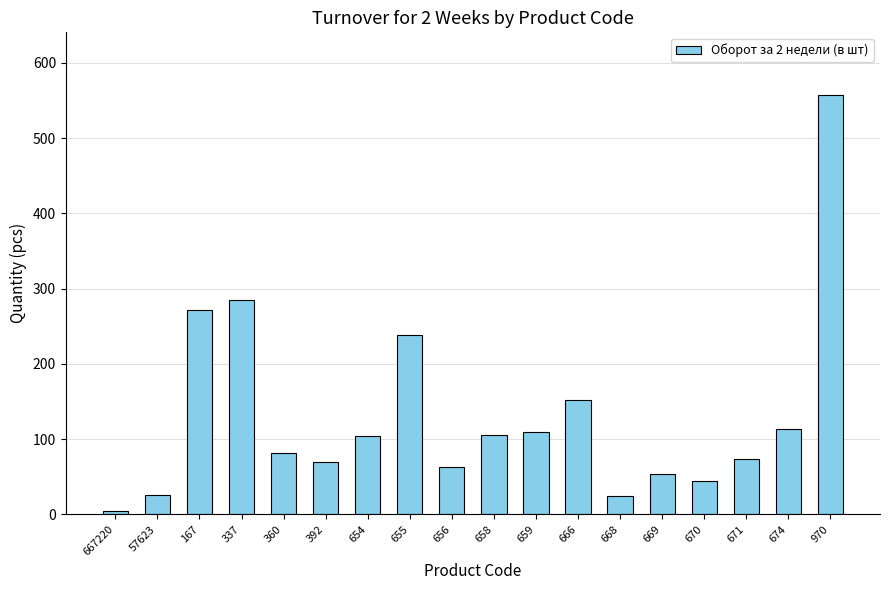

What is the label of the 15th bar from the left?

670